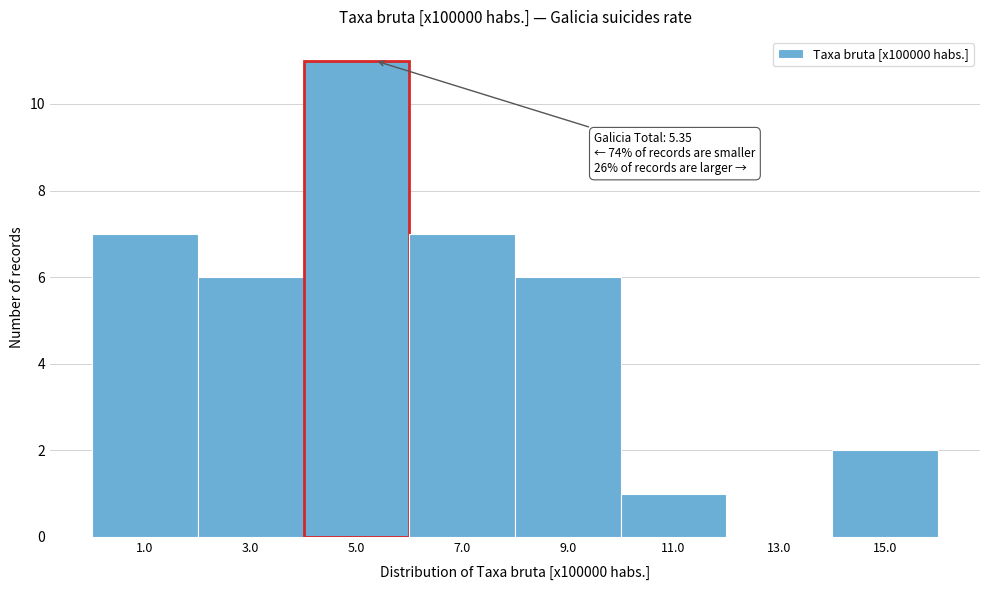

Over which range of the x-axis is the bar tallest?

4 to 6